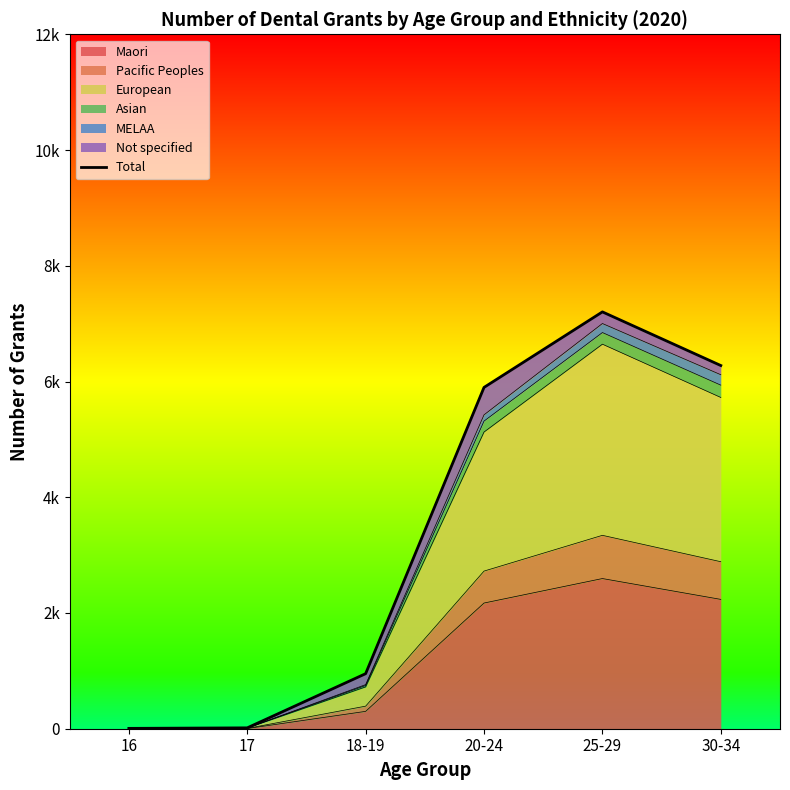

How many lines are shown in the chart?

1